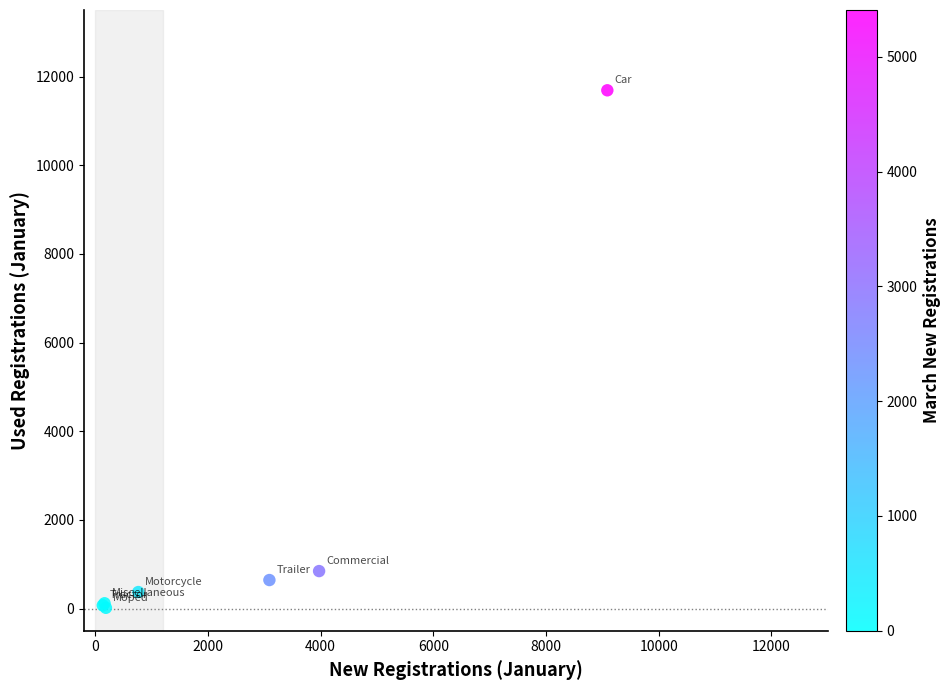

What Y value in the scatter plot is closest to 5853?

846